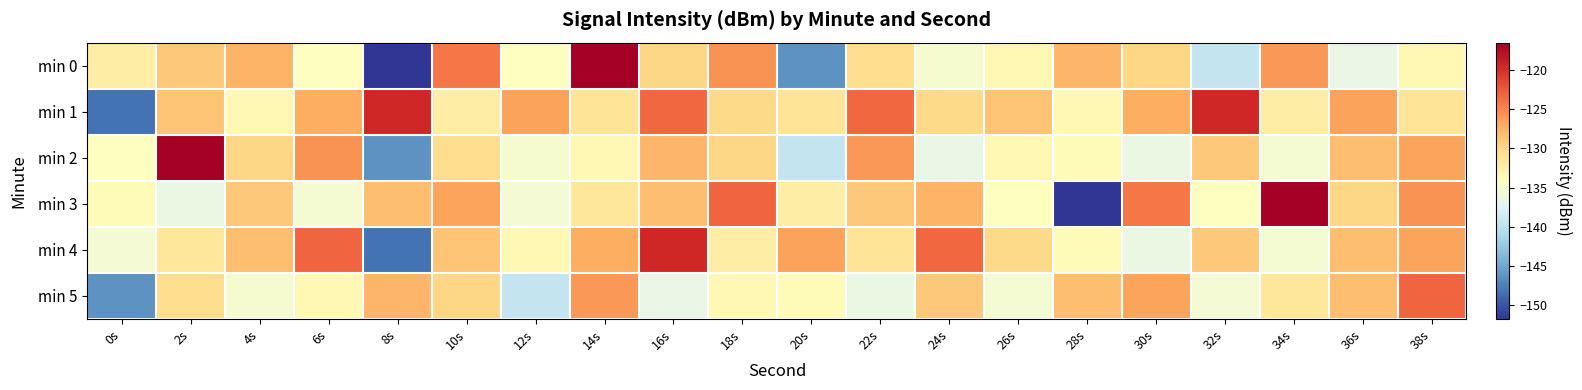

Which label corresponds to the largest value in the chart?

14s